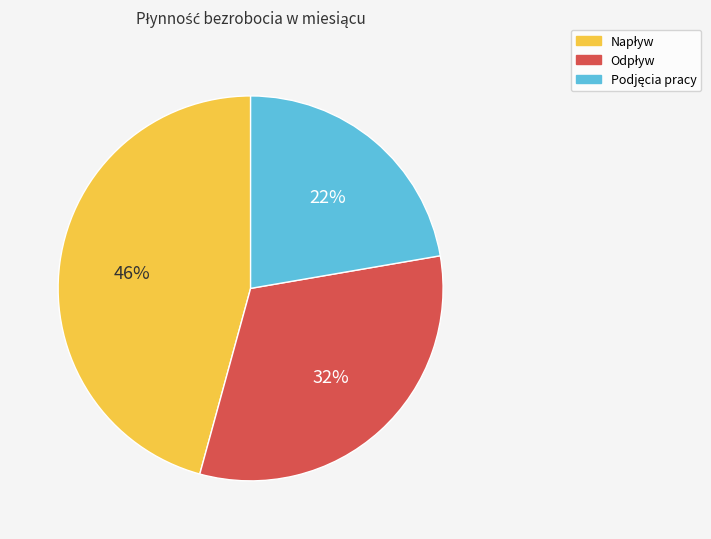

Does any single category account for the majority?

No